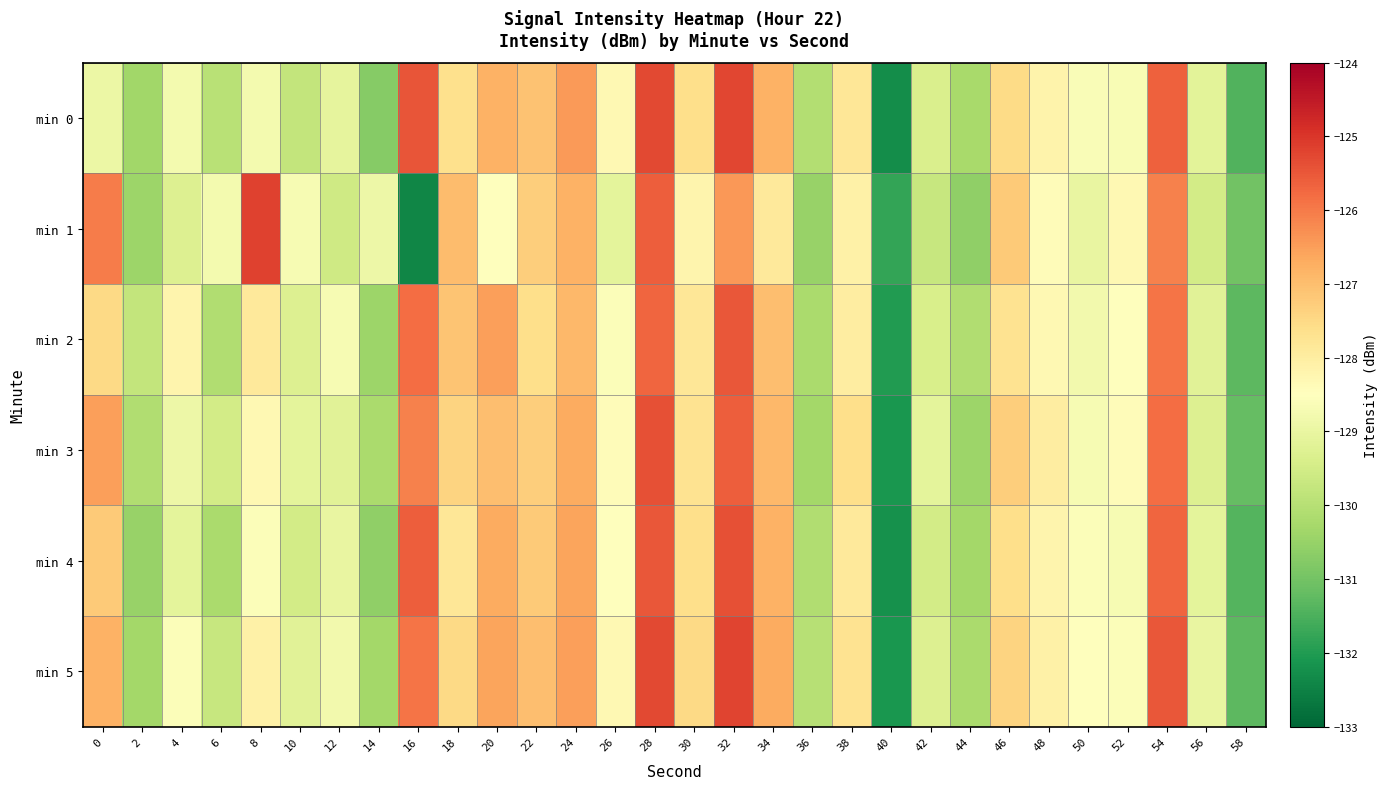

At which category is the sum across all series the highest?

28